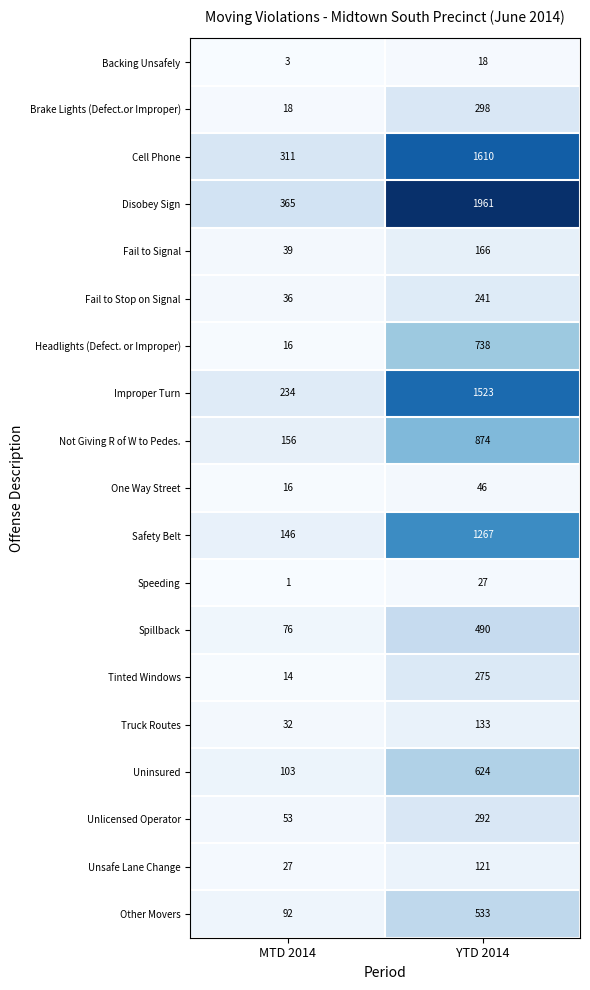

What is the sum of all Disobey Sign values?

2326